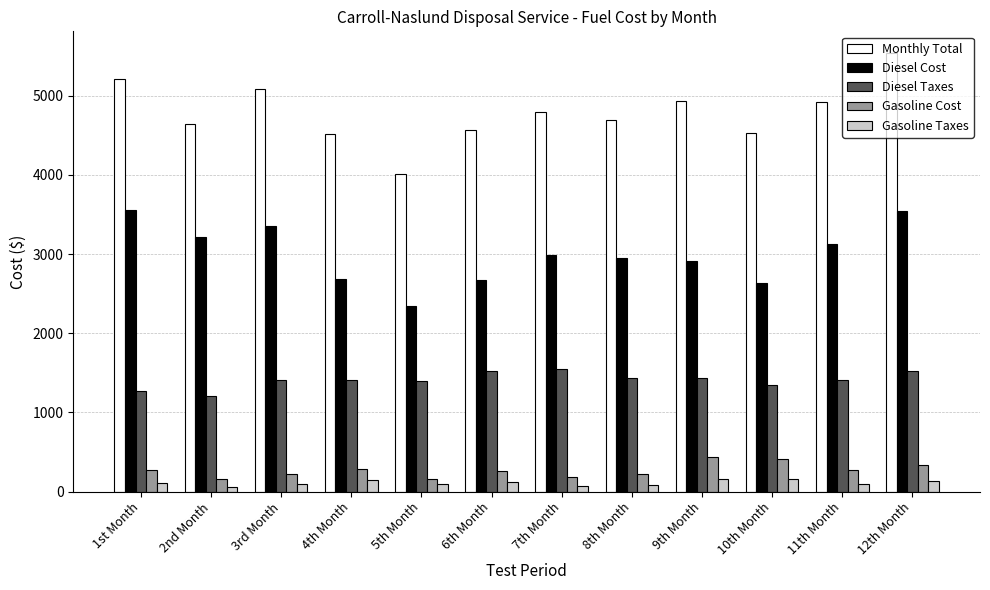

Is it true that Gasoline Cost equals 164.2 at 5th Month?

True